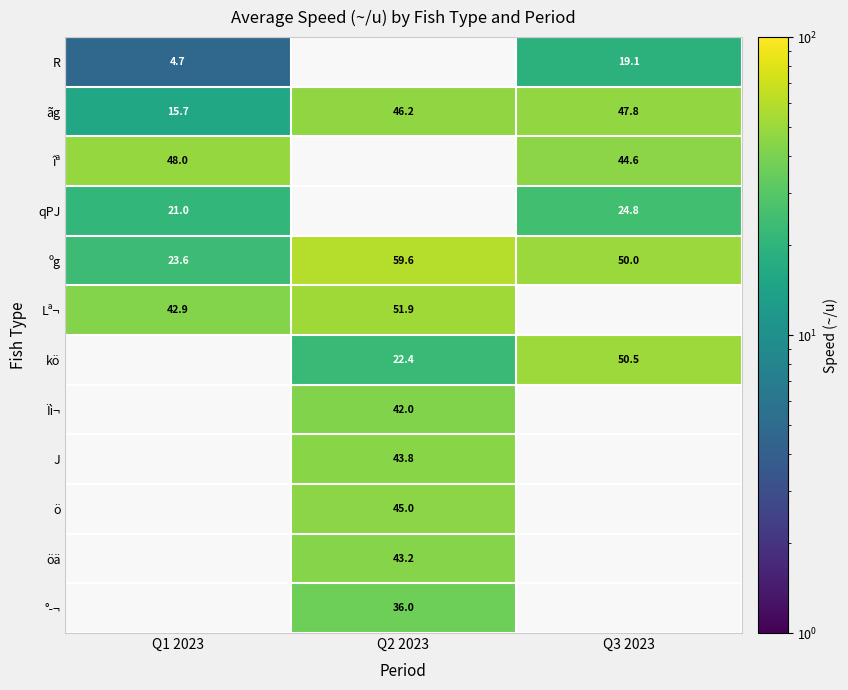

True or false: Lª¬ has a value of 51.9 at Q2 2023.

True